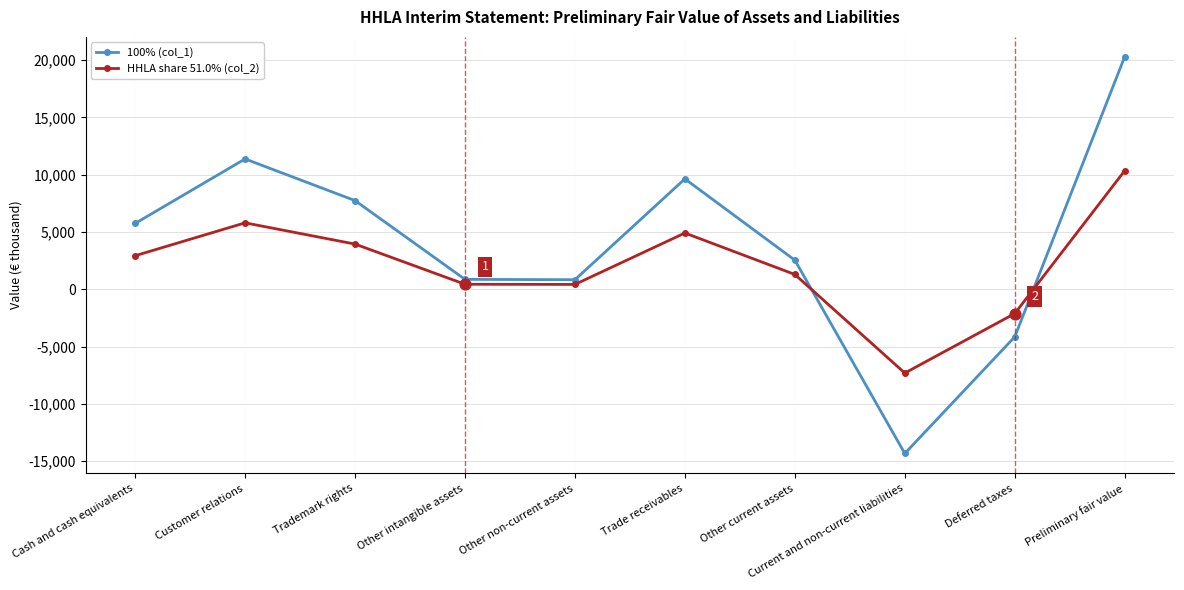

Is the value of HHLA share 51.0% (col_2) at Deferred taxes greater than the value of 100% (col_1) at Other intangible assets?

No